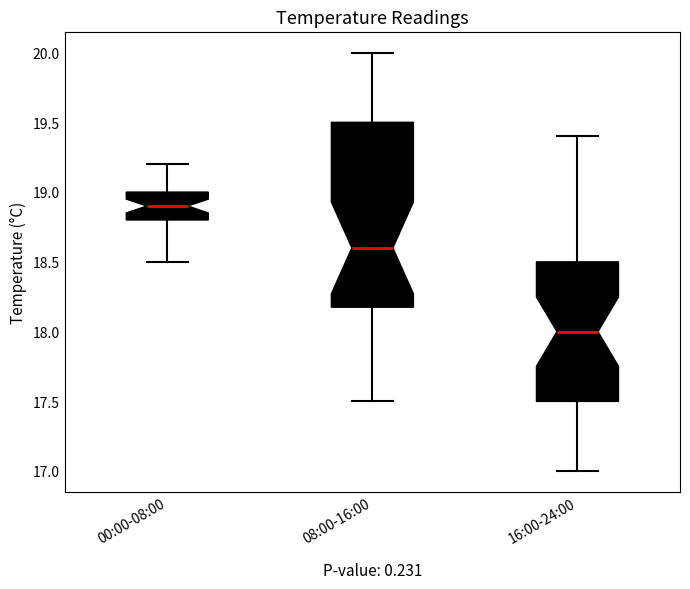

Which box is the tallest, from its lower edge to its upper edge?

08:00-16:00